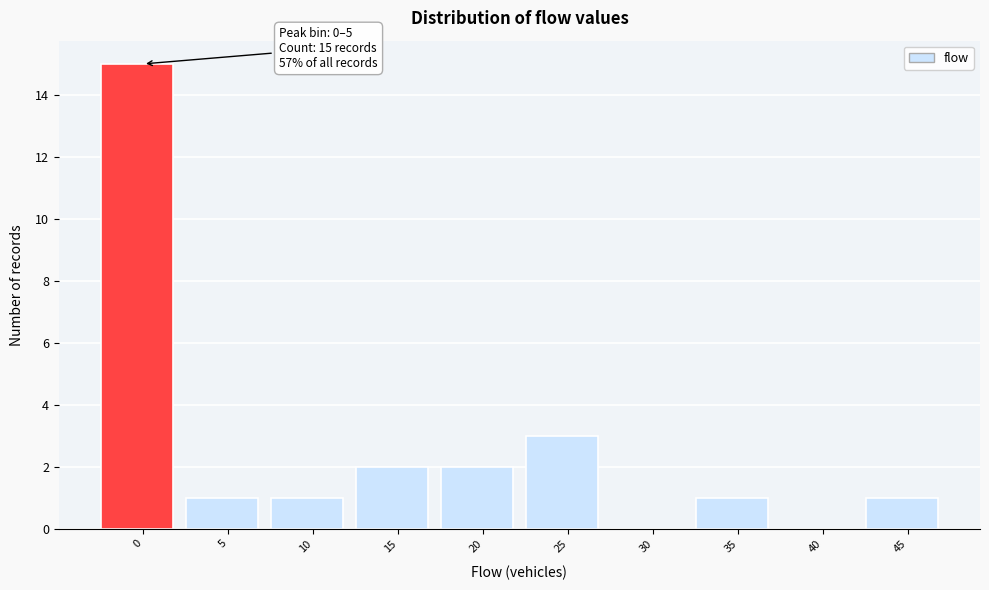

Reading left to right, extract all data points from this chart.

0=15	5=1	10=1	15=2	20=2	25=3	30=0	35=1	40=0	45=1